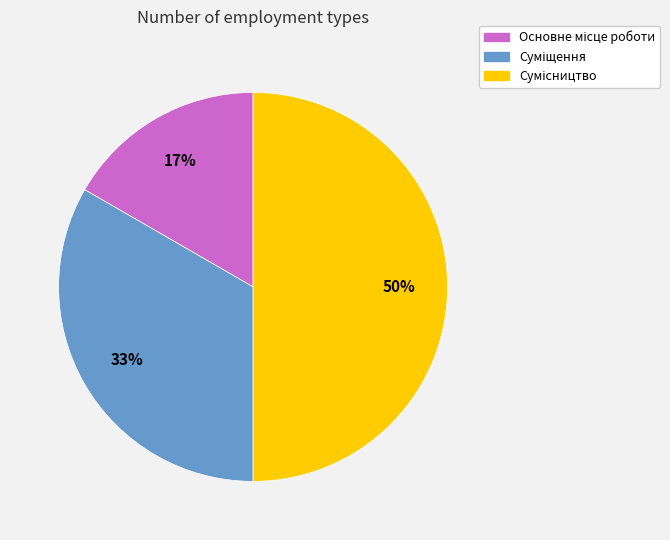

To the nearest percent, what is the difference between the largest and smallest slice percentages?

33%